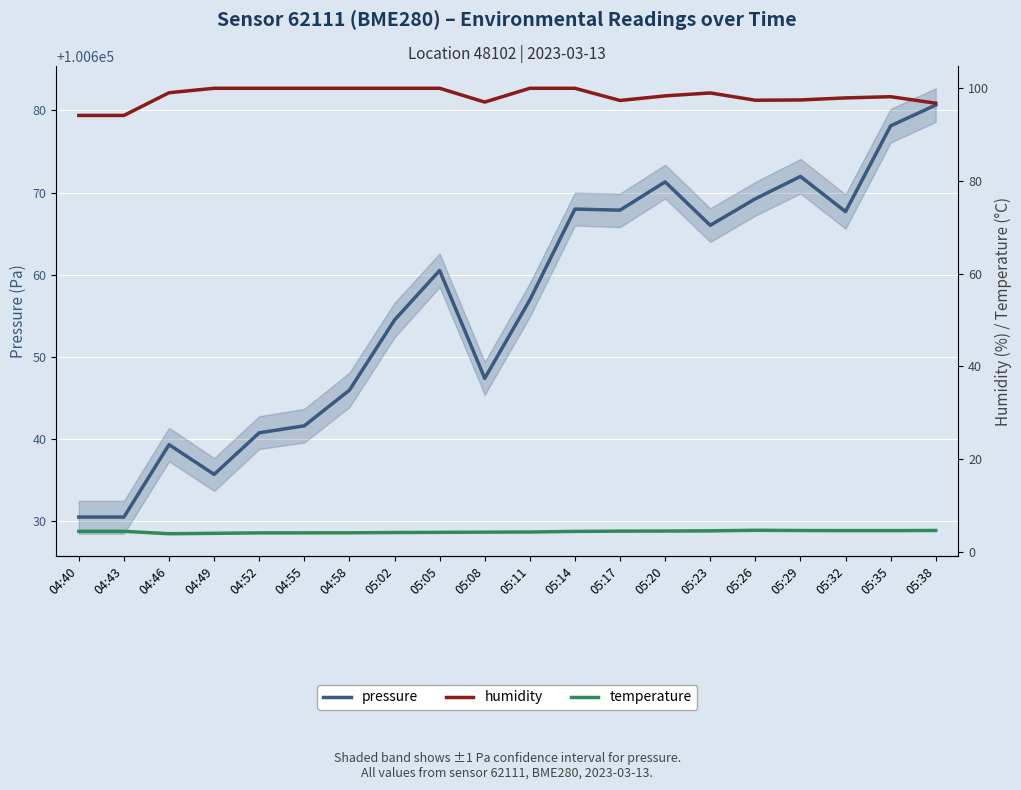

In humidity, how many points are higher than both neighbors (excluding endpoints)?

2